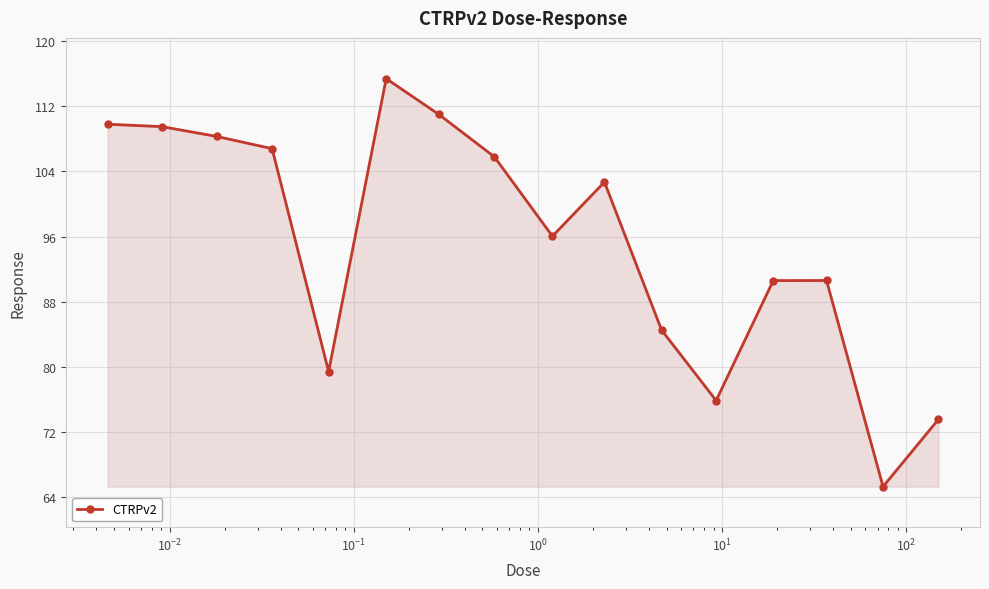

What is the difference between the maximum and minimum values?

50.1